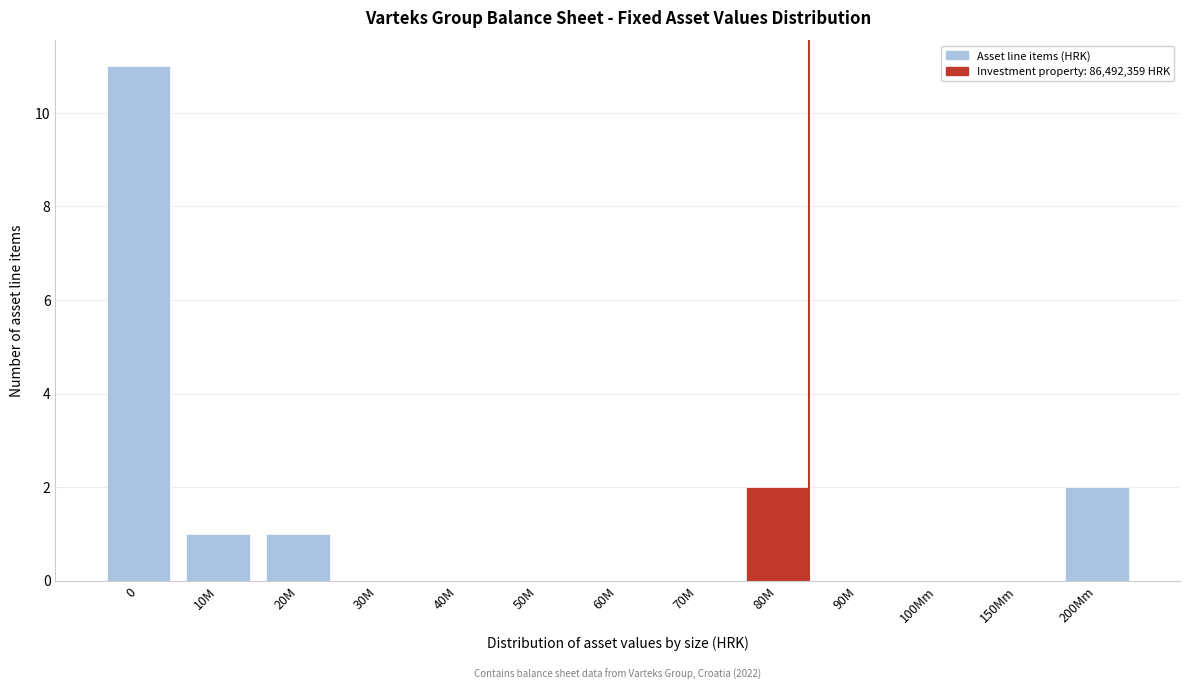

Reading left to right, transcribe all the data shown in this chart.

0=11	10M=1	20M=1	30M=0	40M=0	50M=0	60M=0	70M=0	80M=2	90M=0	100Mm=0	150Mm=0	200Mm=2